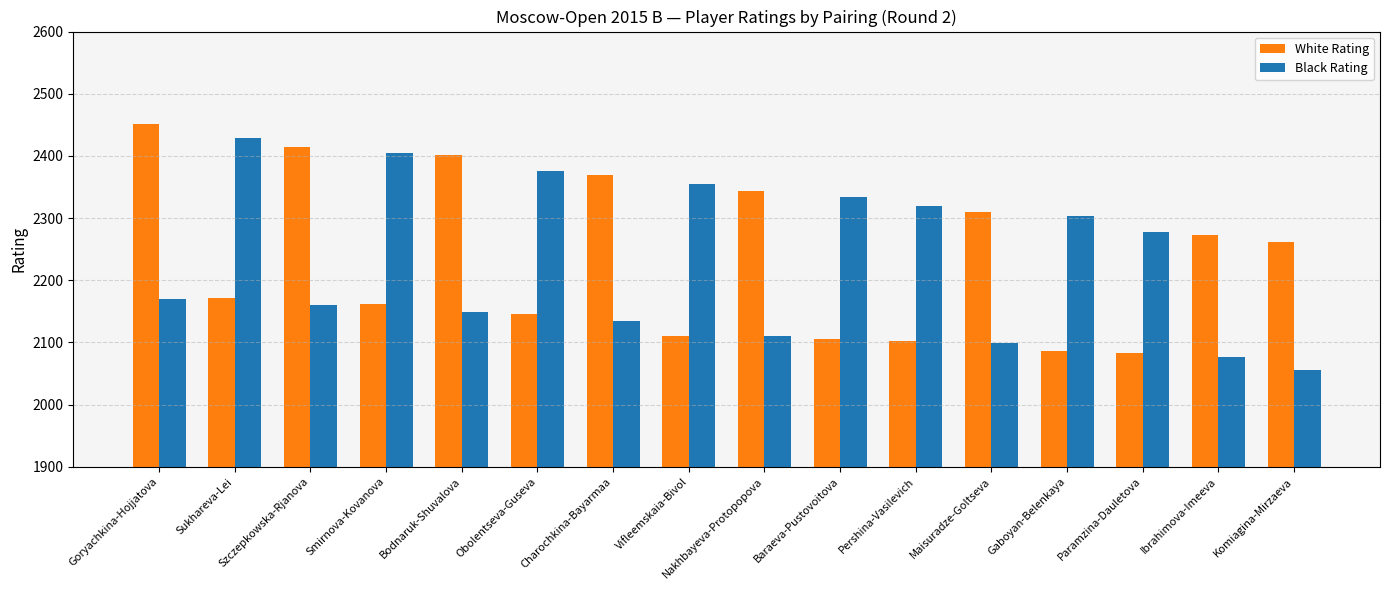

What value does the Black Rating series have at Bodnaruk-Shuvalova, to the nearest 50?

2150